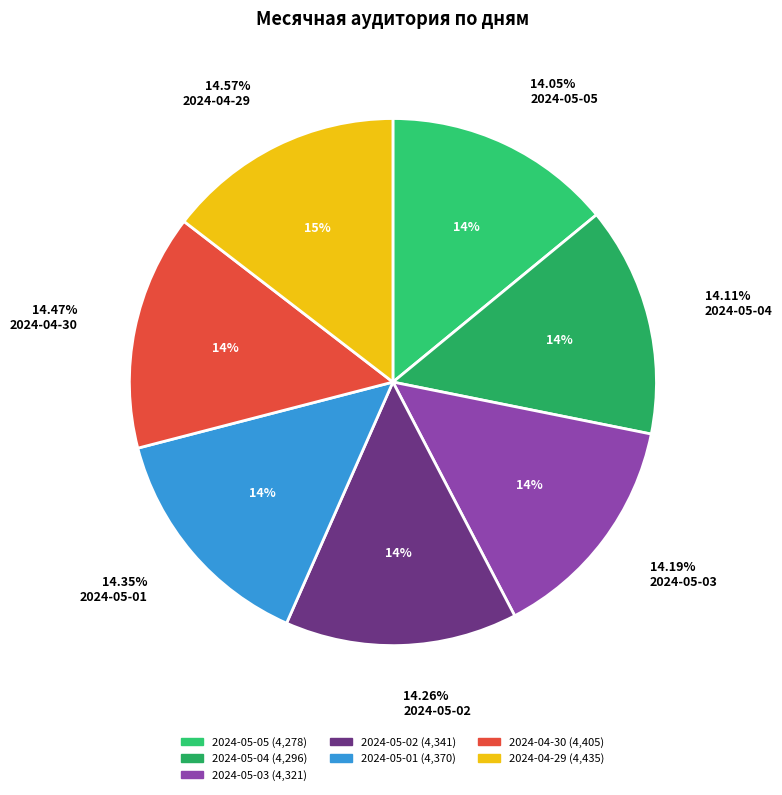

What is the smallest slice in the pie chart?

2024-05-05